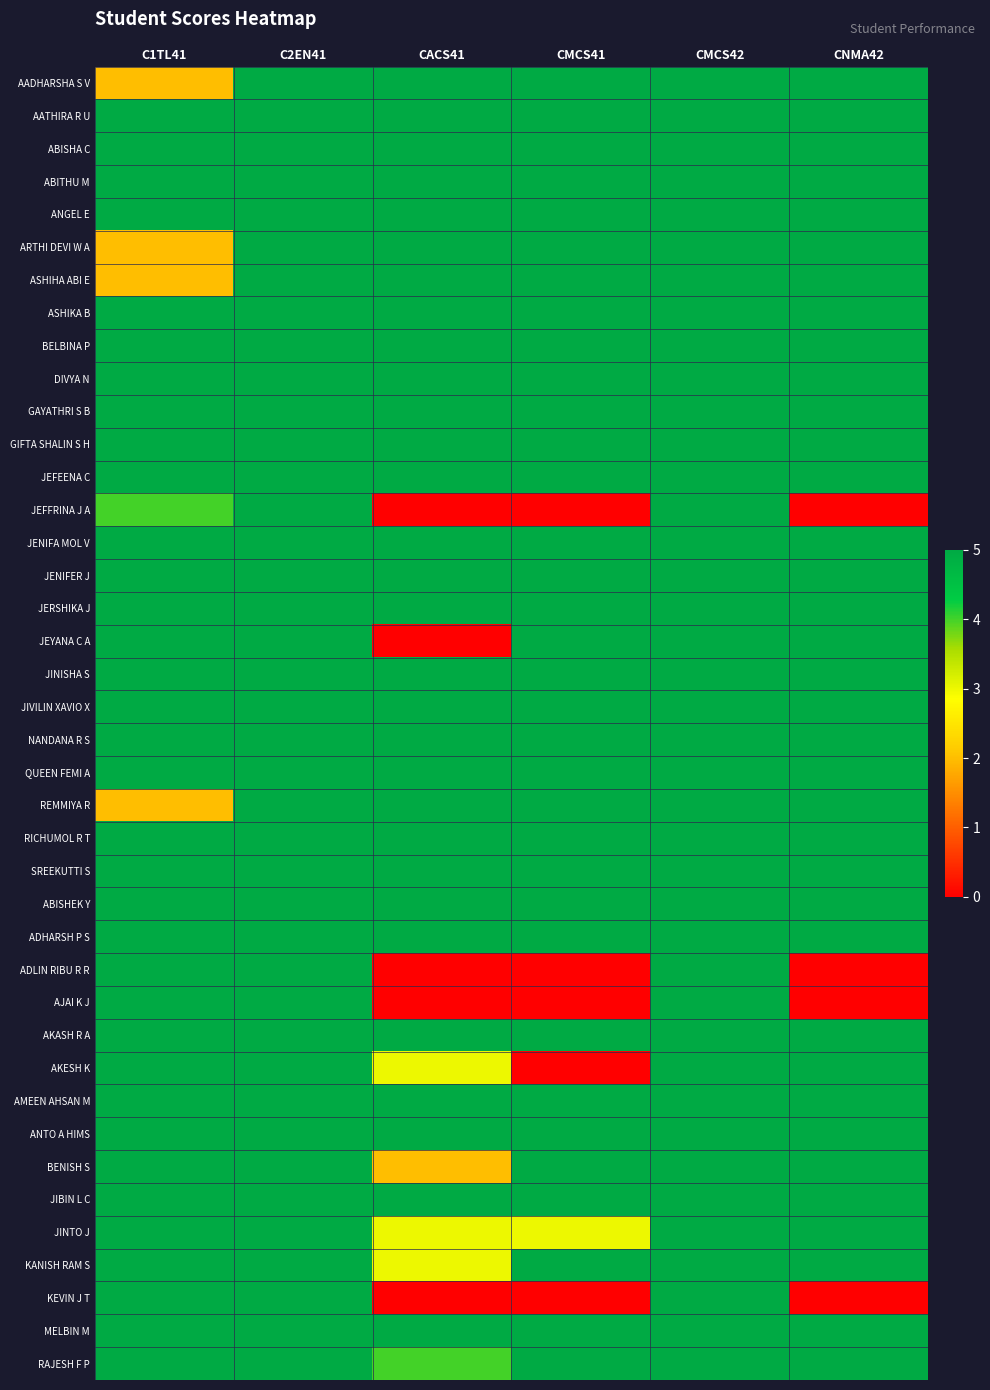

How many distinct data groups are displayed?

40